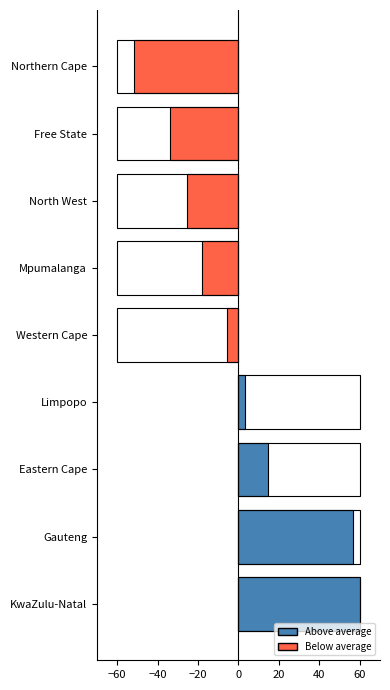

Between Mpumalanga and Northern Cape, which is larger?

Mpumalanga